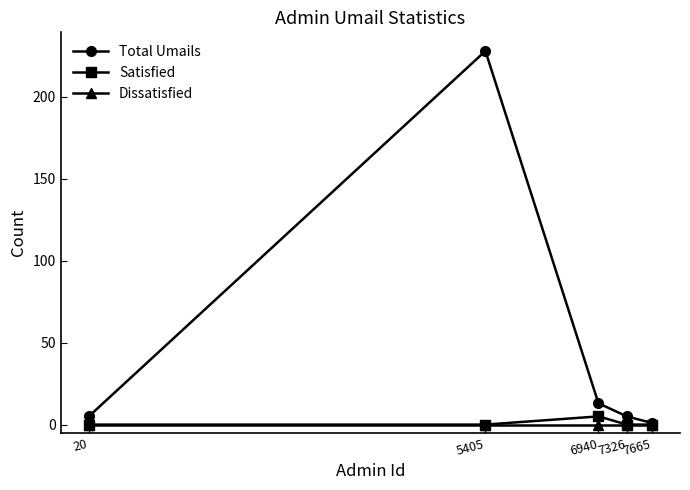

Is it true that Satisfied equals 5 at 6940?

True